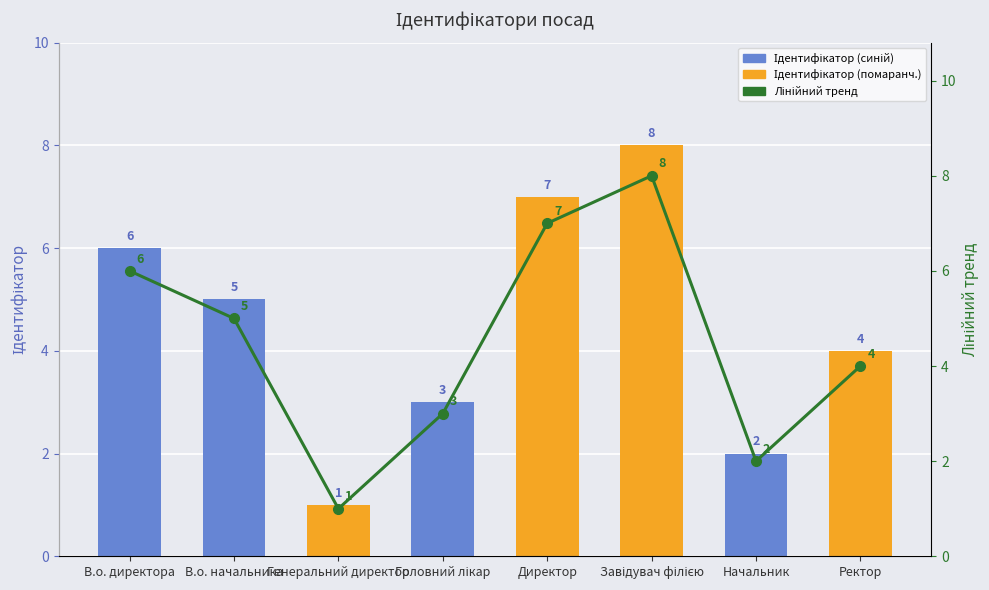

What value does the Лінійний тренд series have at Генеральний директор?

1